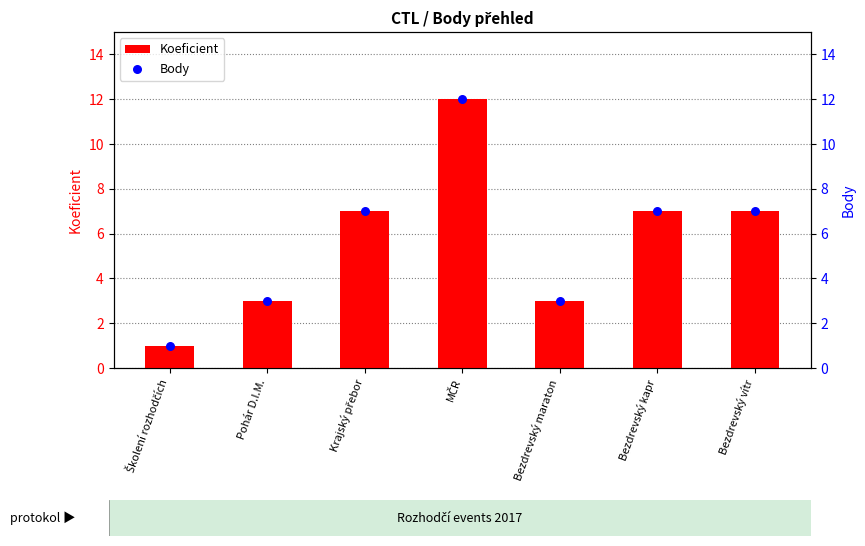

At which category is the sum across all series the highest?

MČR